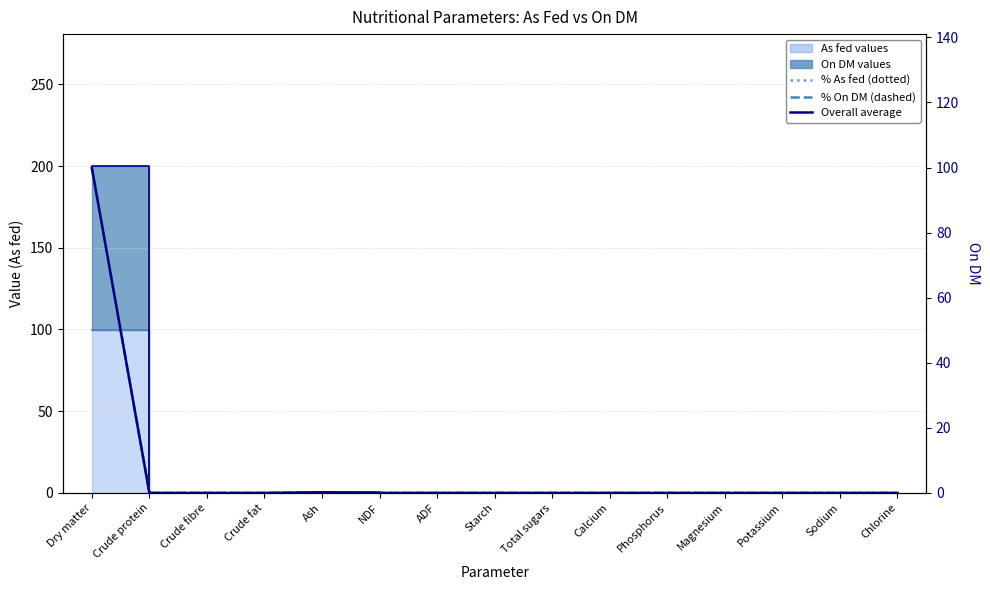

How many lines are shown in the chart?

3